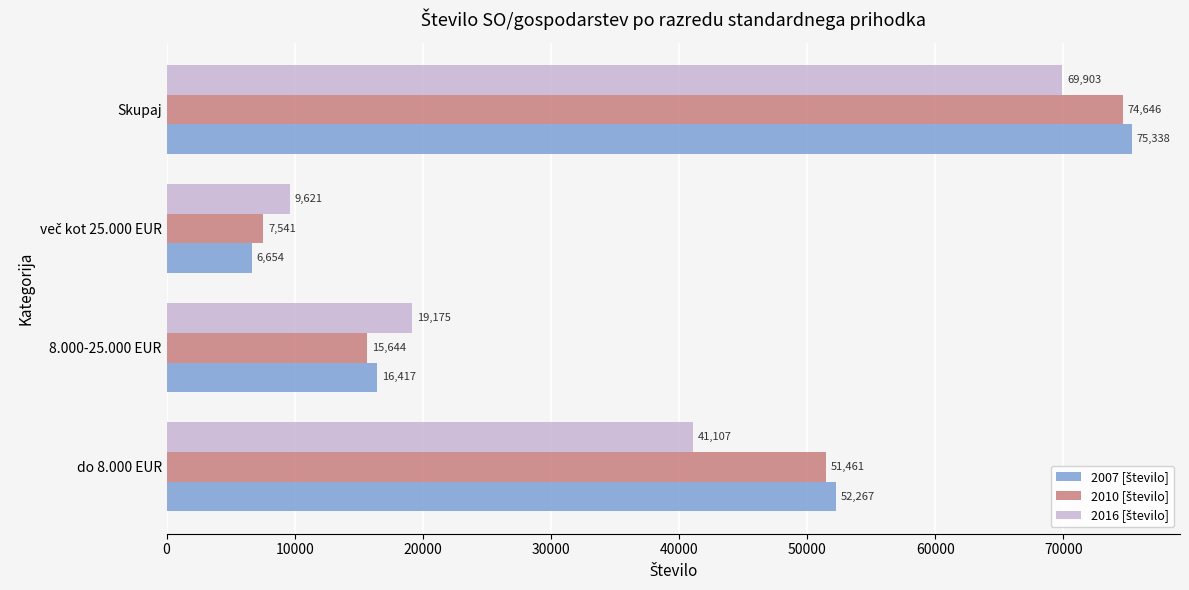

What is the spread (max minus min) of values at Skupaj?

5435